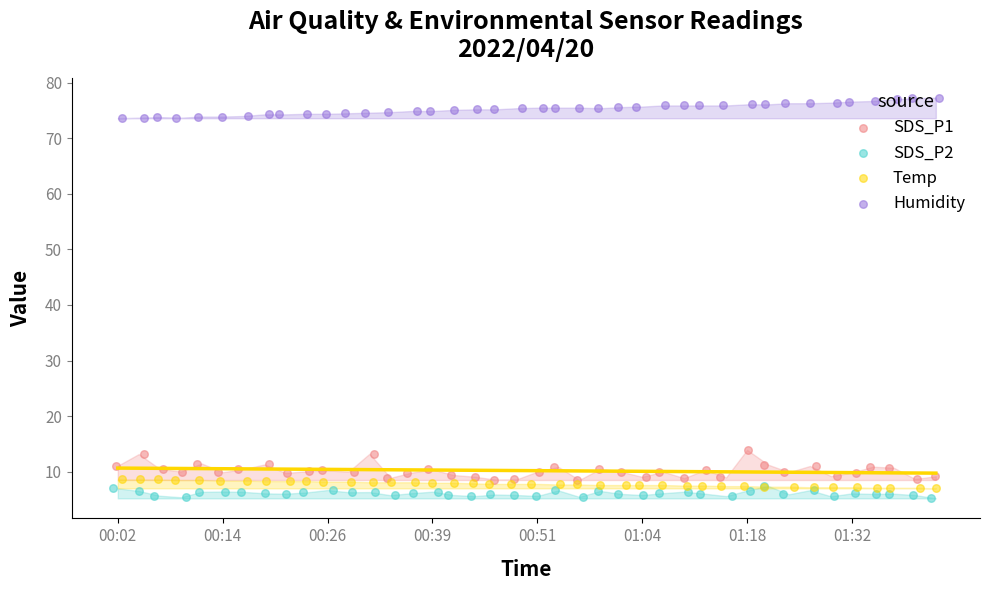

At how many categories does at least one series exceed 69?

40